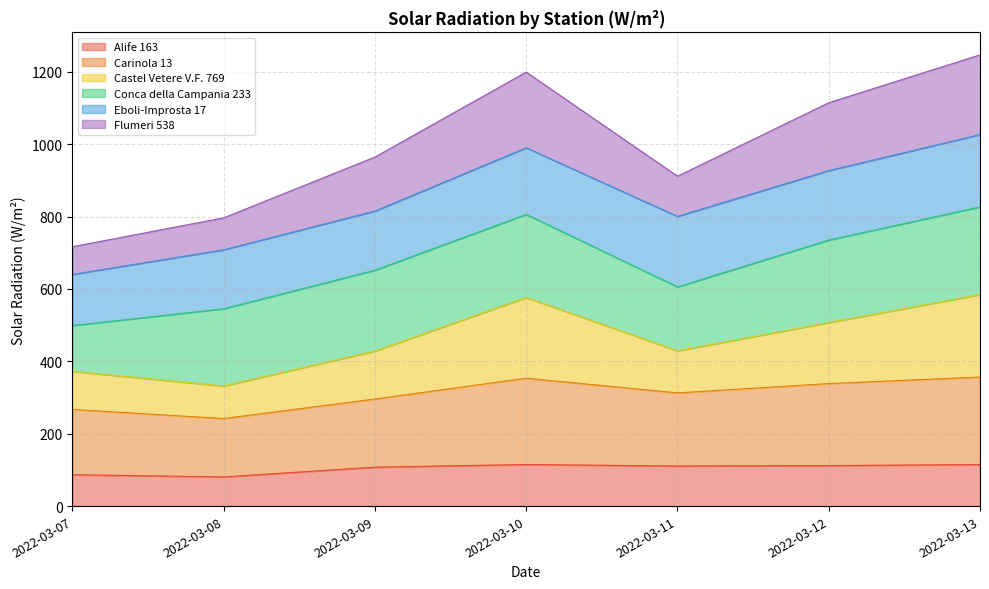

At which category does Flumeri 538 reach its first local valley?

2022-03-11